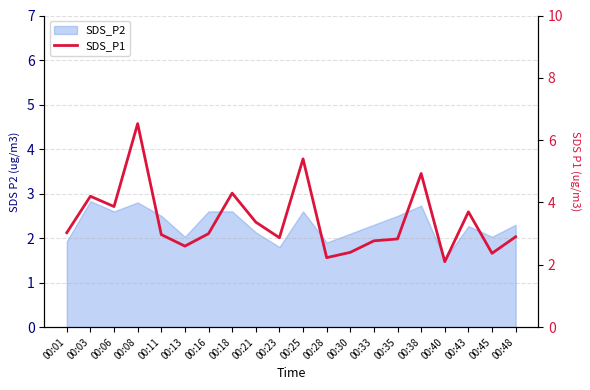

How many points are higher than both their immediate neighbors (excluding endpoints)?

6